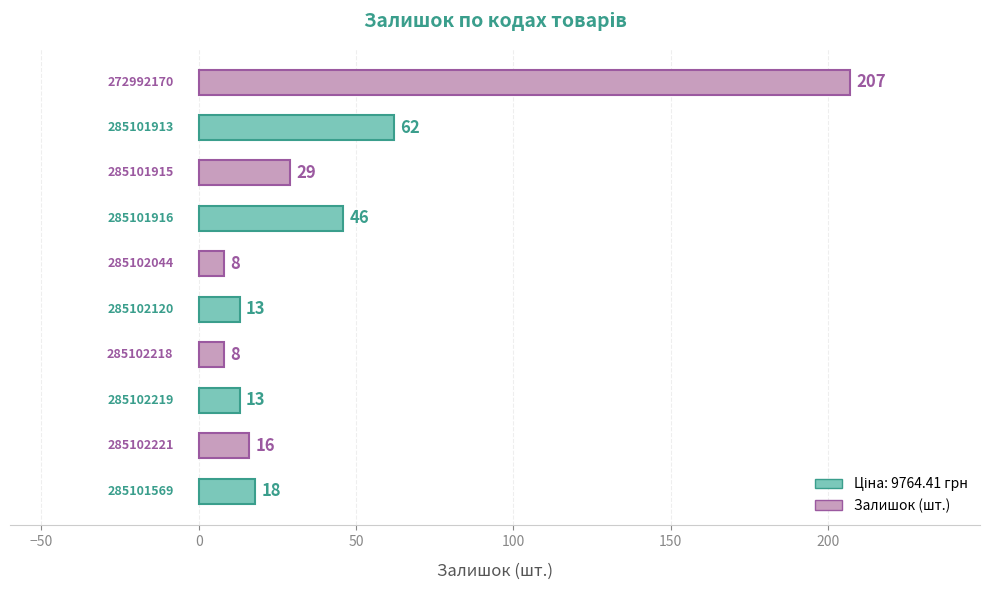

What is the average value?

42